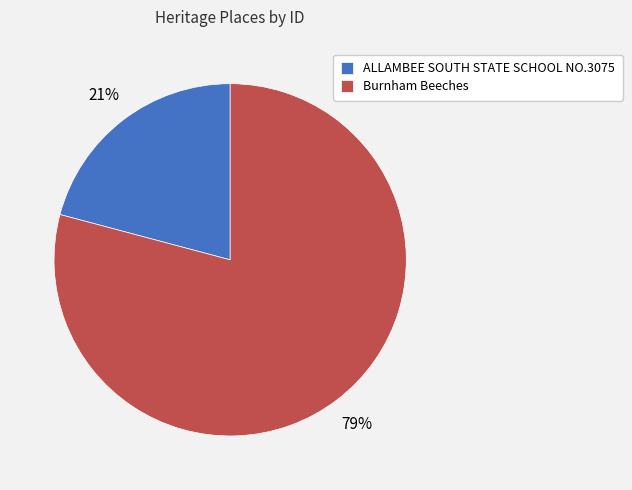

How many segments does this pie chart have?

2